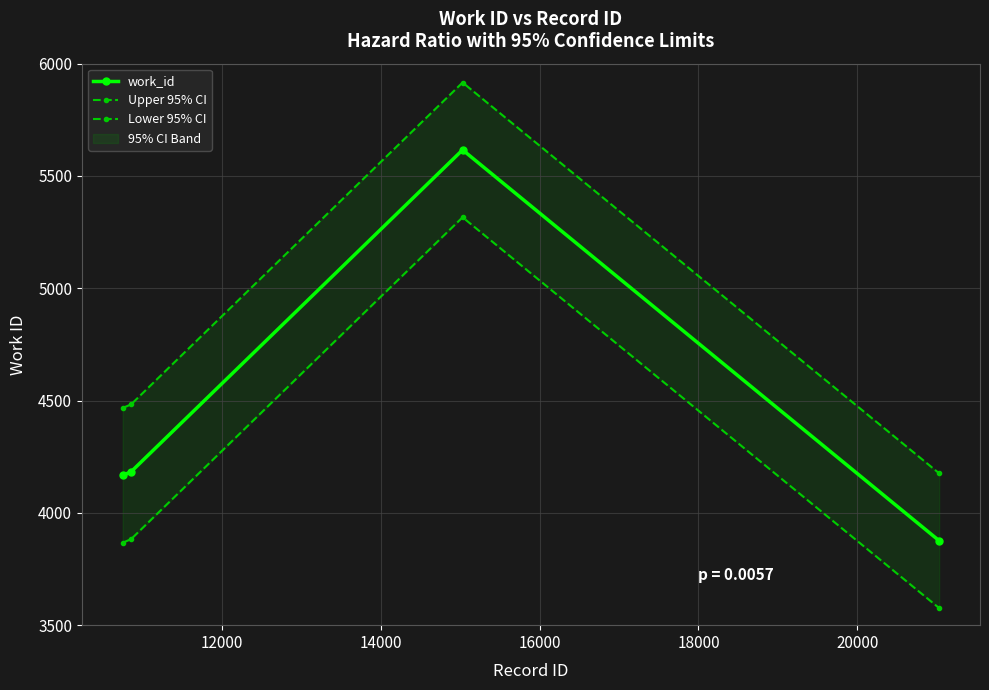

In work_id, how many points are higher than both neighbors (excluding endpoints)?

1